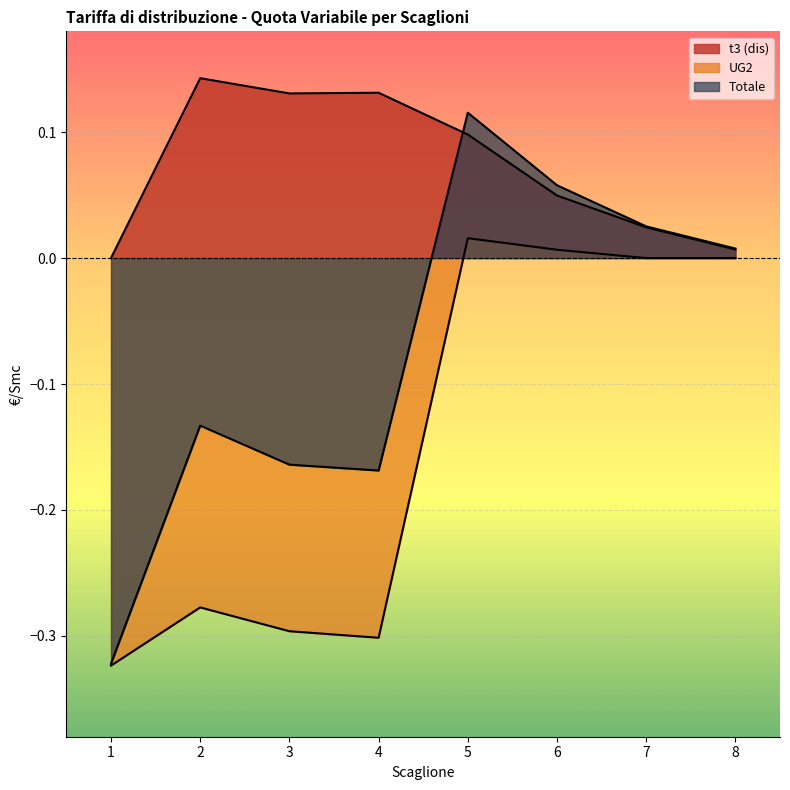

List the series in order of their peak value, highest first.

t3 (dis), Totale, UG2